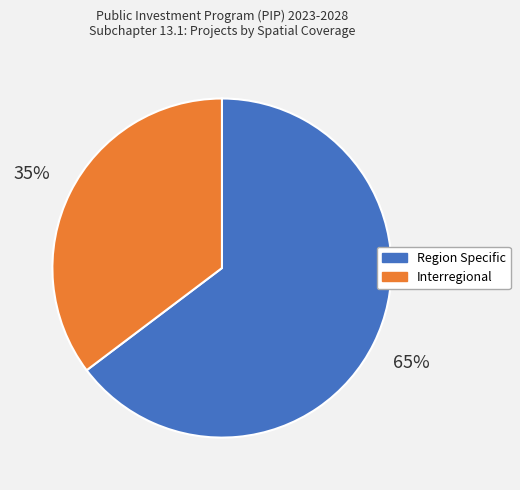

How many slices are in this pie chart?

2